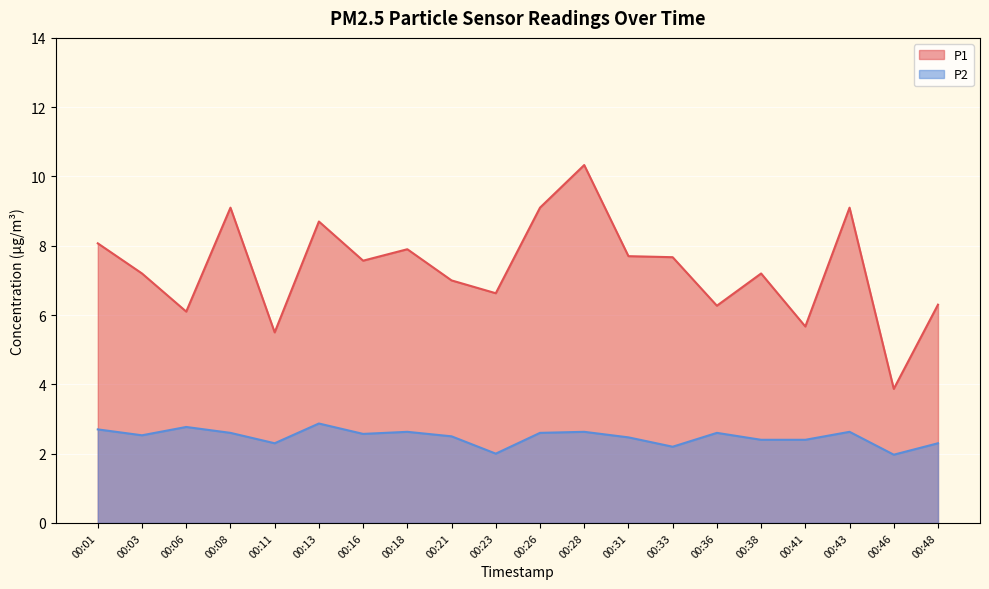

Which category has the lowest value in the P2 series?

00:46